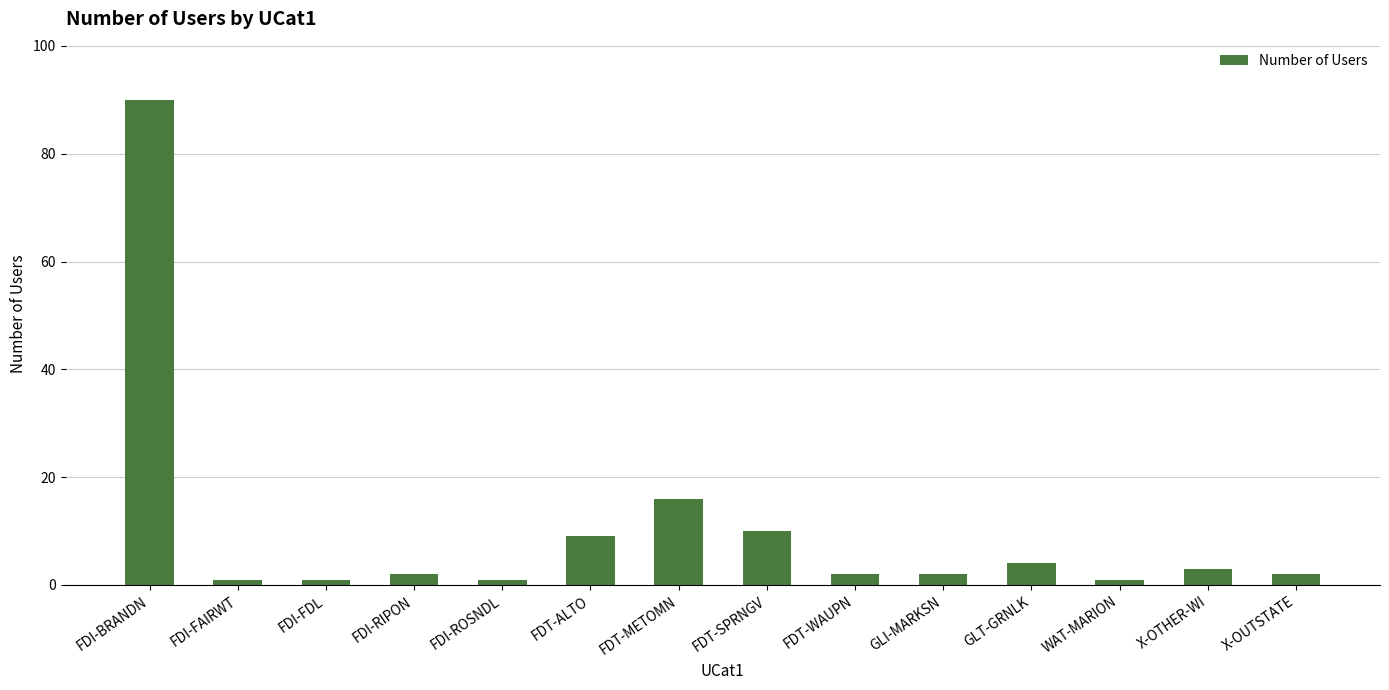

What is the greatest value displayed?

90